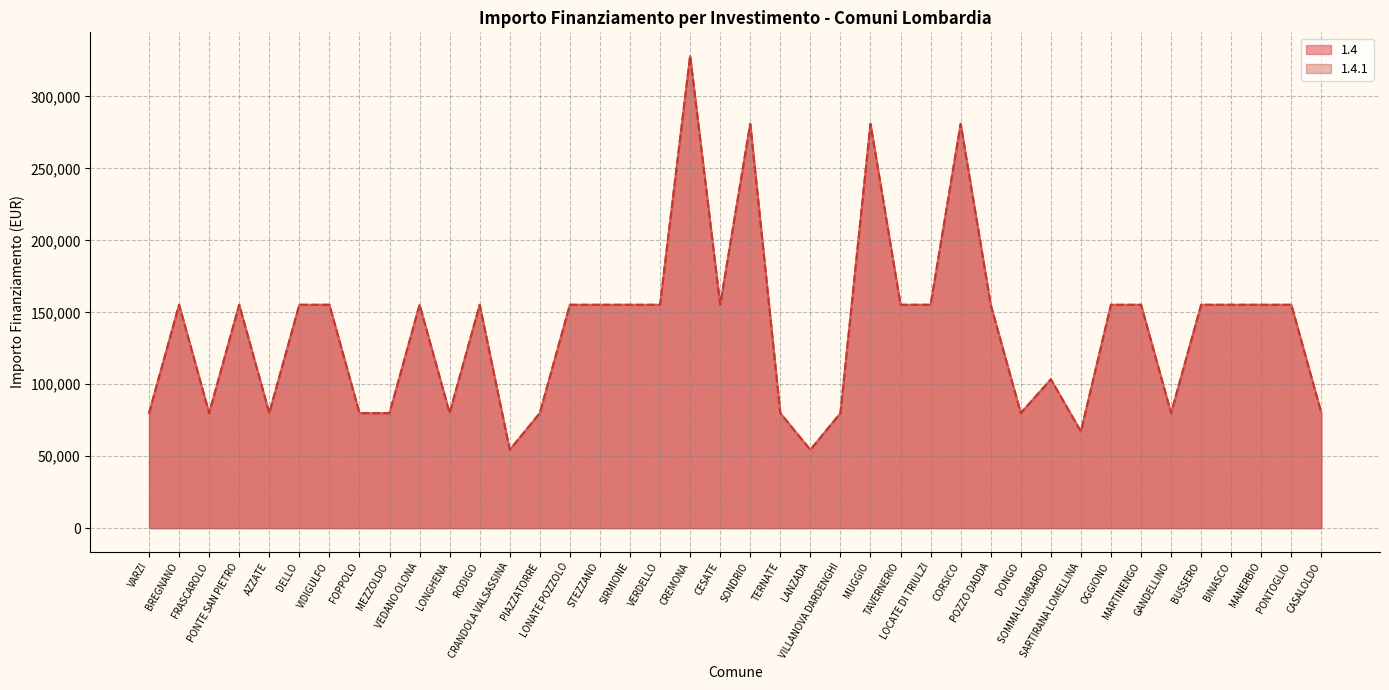

Reading left to right, list all the values displayed in this chart.

1.4: VARZI=79922	BREGNANO=155234	FRASCAROLO=79922	PONTE SAN PIETRO=155234	AZZATE=79922	DELLO=155234	VIDIGULFO=155234	FOPPOLO=79922	MEZZOLDO=79922	VEDANO OLONA=155234	LONGHENA=79922	RODIGO=155234	CRANDOLA VALSASSINA=54412	PIAZZATORRE=79922	LONATE POZZOLO=155234	STEZZANO=155234	SIRMIONE=155234	VERDELLO=155234	CREMONA=328160	CESATE=155234	SONDRIO=280932	TERNATE=79922	LANZADA=54412	VILLANOVA DARDENGHI=79922	MUGGIO=280932	TAVERNERIO=155234	LOCATE DI TRIULZI=155234	CORSICO=280932	POZZO DADDA=155234	DONGO=79922	SOMMA LOMBARDO=103444	SARTIRANA LOMELLINA=67167	OGGIONO=155234	MARTINENGO=155234	GANDELLINO=79922	BUSSERO=155234	BINASCO=155234	MANERBIO=155234	PONTOGLIO=155234	CASALOLDO=79922
1.4.1: VARZI=79922	BREGNANO=155234	FRASCAROLO=79922	PONTE SAN PIETRO=155234	AZZATE=79922	DELLO=155234	VIDIGULFO=155234	FOPPOLO=79922	MEZZOLDO=79922	VEDANO OLONA=155234	LONGHENA=79922	RODIGO=155234	CRANDOLA VALSASSINA=54412	PIAZZATORRE=79922	LONATE POZZOLO=155234	STEZZANO=155234	SIRMIONE=155234	VERDELLO=155234	CREMONA=328160	CESATE=155234	SONDRIO=280932	TERNATE=79922	LANZADA=54412	VILLANOVA DARDENGHI=79922	MUGGIO=280932	TAVERNERIO=155234	LOCATE DI TRIULZI=155234	CORSICO=280932	POZZO DADDA=155234	DONGO=79922	SOMMA LOMBARDO=103444	SARTIRANA LOMELLINA=67167	OGGIONO=155234	MARTINENGO=155234	GANDELLINO=79922	BUSSERO=155234	BINASCO=155234	MANERBIO=155234	PONTOGLIO=155234	CASALOLDO=79922